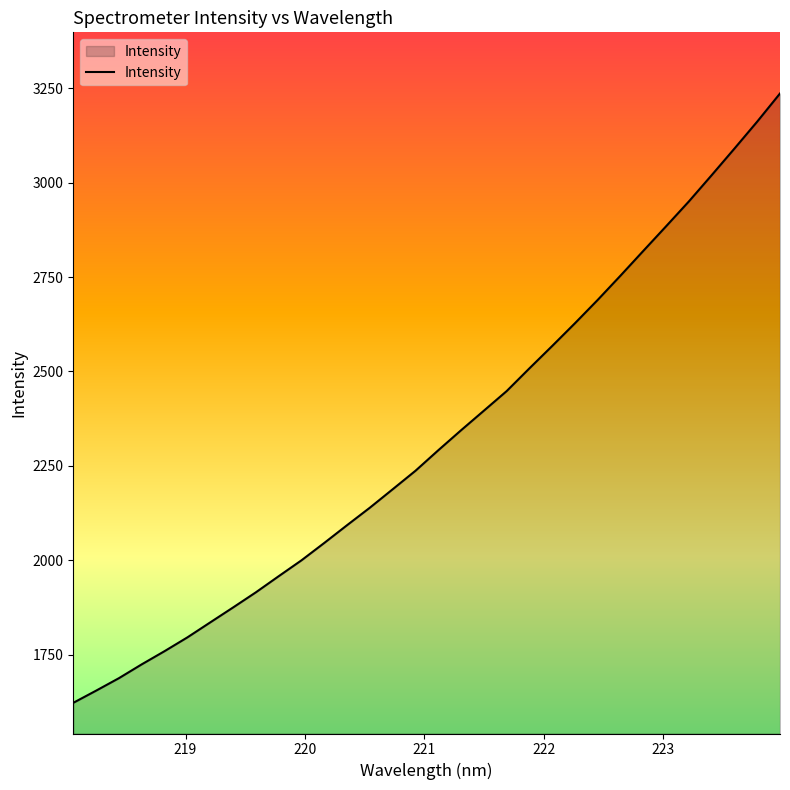

What is the difference between the maximum and minimum values?

1612.1